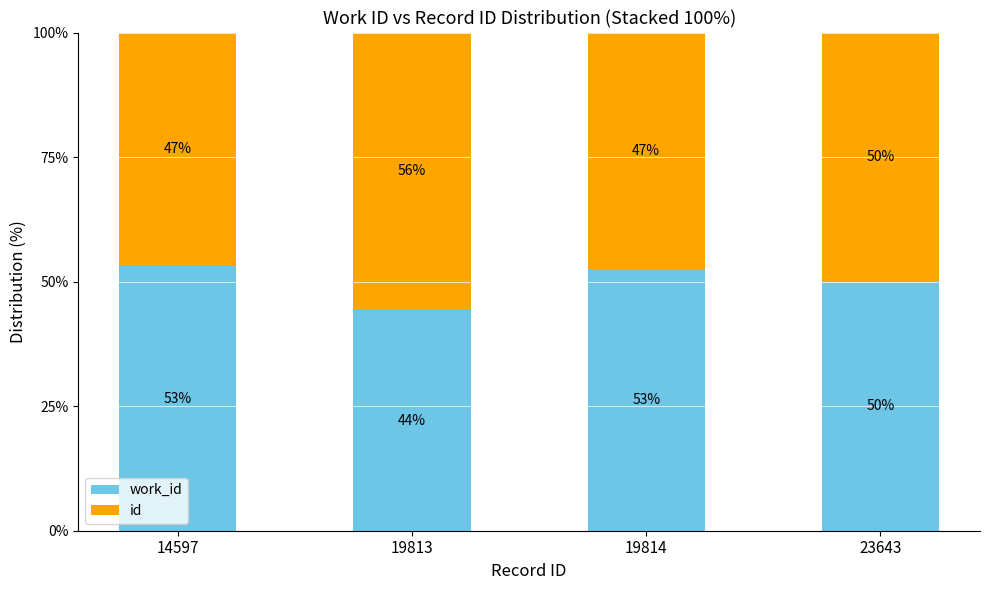

What is the total value across all series at 14597?

100.0